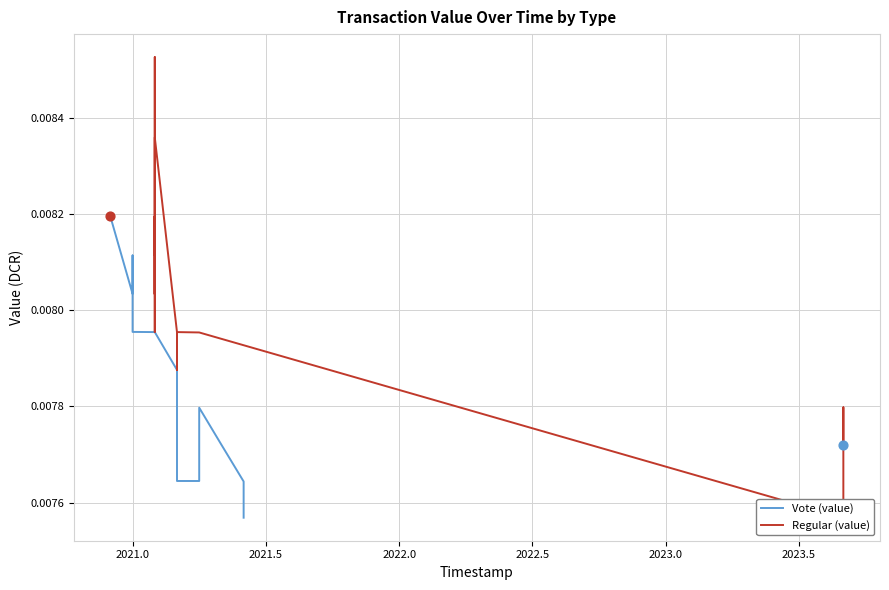

Which series reaches the minimum Y coordinate?

Regular (value)